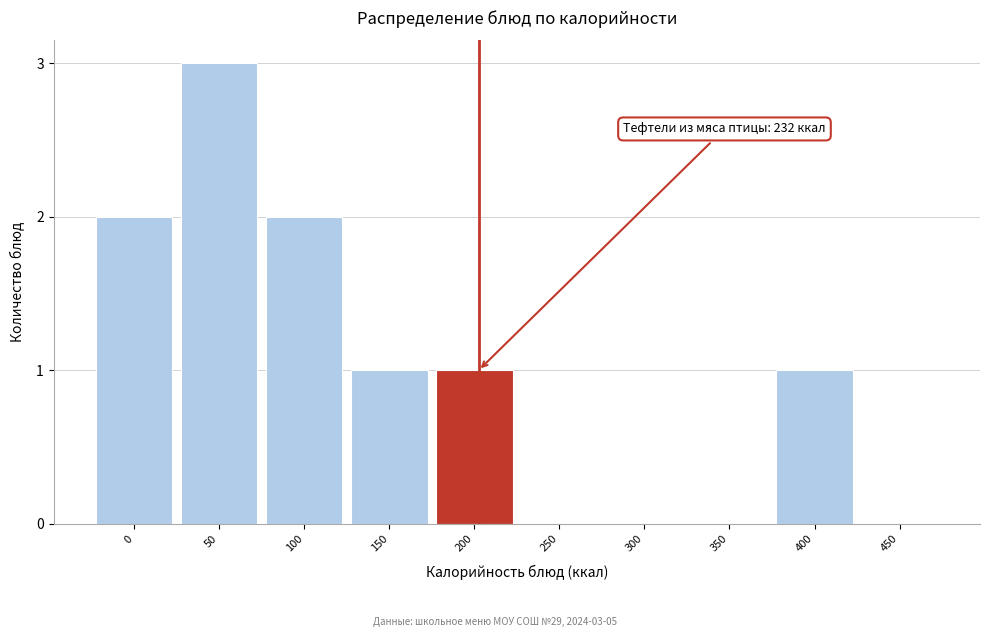

Reading left to right, transcribe all the data shown in this chart.

0=2	50=3	100=2	150=1	200=1	250=0	300=0	350=0	400=1	450=0